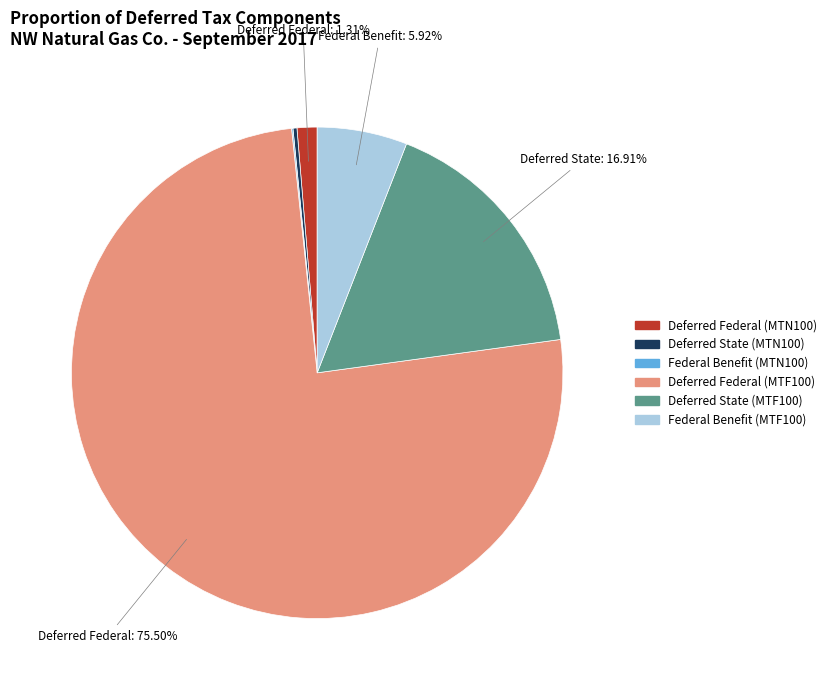

Approximately how many times larger is the value at Deferred State (MTF100) compared to Federal Benefit (MTF100)?

2.9